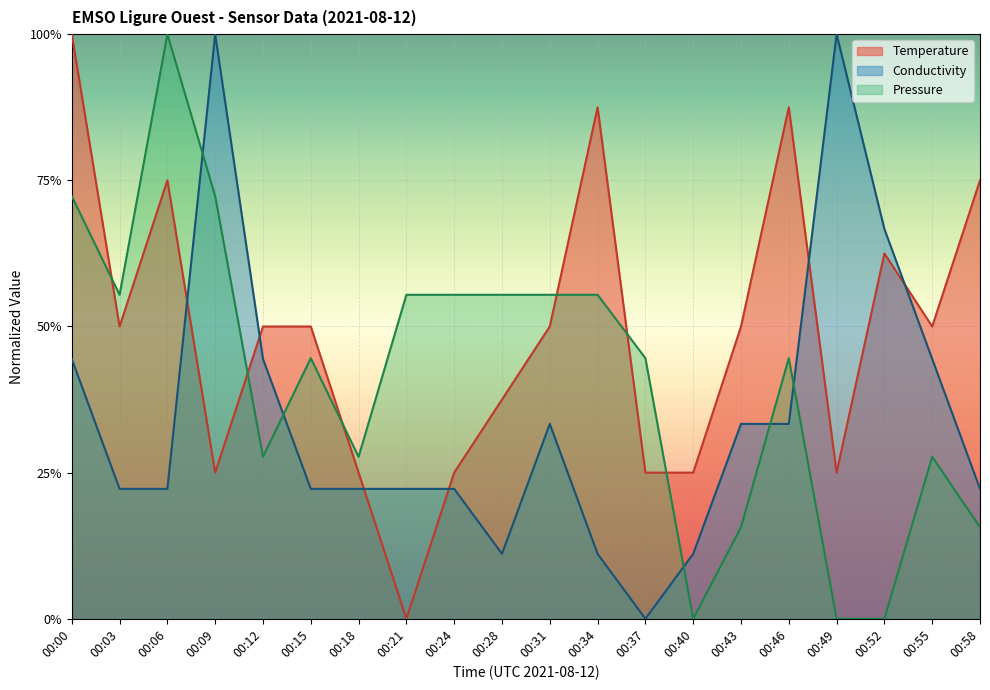

List the series in order of their overall mean, highest first.

Temperature, Pressure, Conductivity